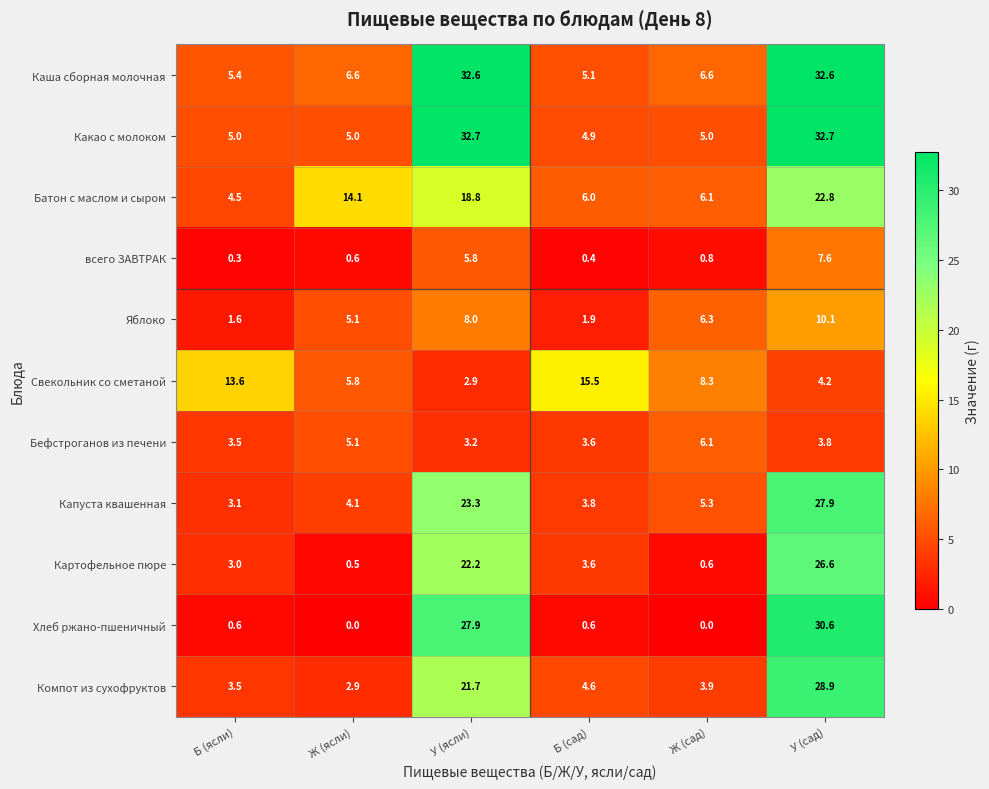

What is the spread (max minus min) of values at Б (ясли)?

13.3